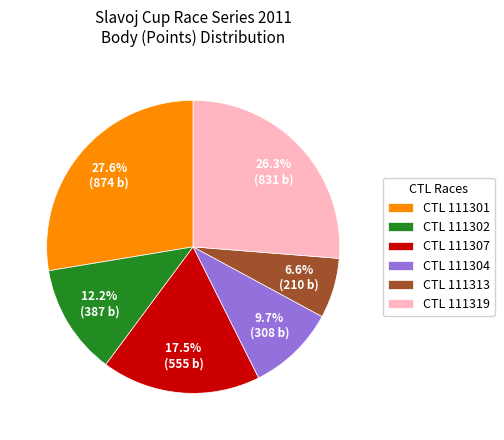

Which has a higher value, CTL 111319 or CTL 111313?

CTL 111319